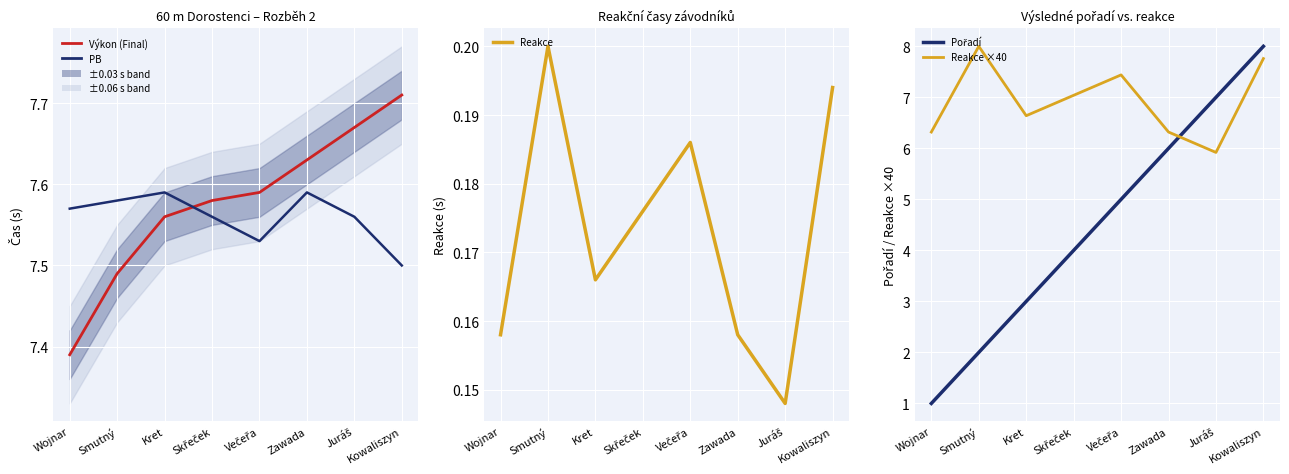

In PB, how many points are lower than both neighbors (excluding endpoints)?

1